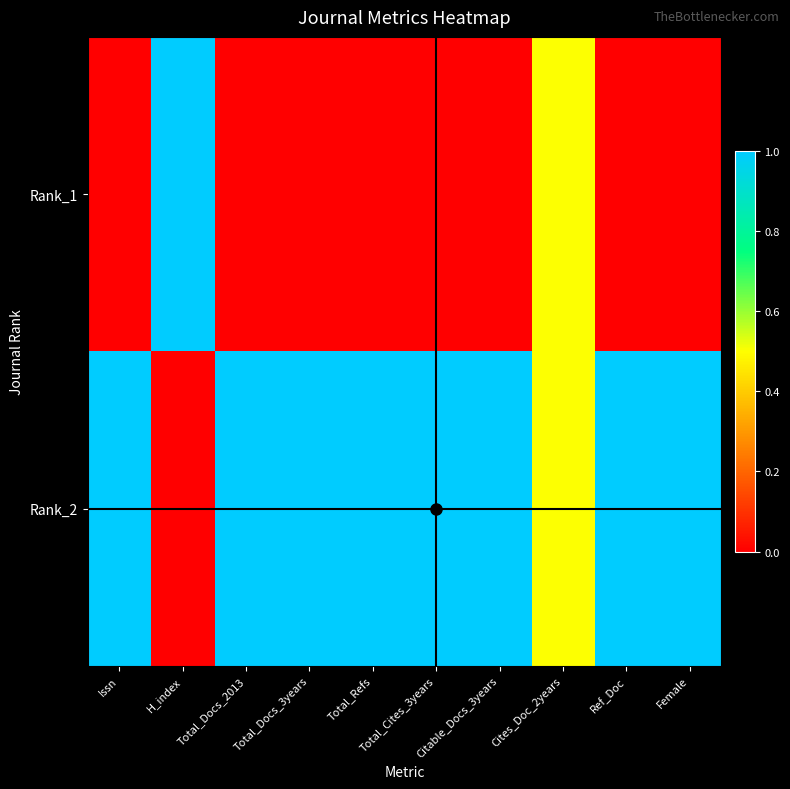

Reading left to right, extract all data points from this chart.

Rank_1: Issn=0.0	H_index=1.0	Total_Docs_2013=0.0	Total_Docs_3years=0.0	Total_Refs=0.0	Total_Cites_3years=0.0	Citable_Docs_3years=0.0	Cites_Doc_2years=0.5	Ref_Doc=0.0	Female=0.0
Rank_2: Issn=1.0	H_index=0.0	Total_Docs_2013=1.0	Total_Docs_3years=1.0	Total_Refs=1.0	Total_Cites_3years=1.0	Citable_Docs_3years=1.0	Cites_Doc_2years=0.5	Ref_Doc=1.0	Female=1.0